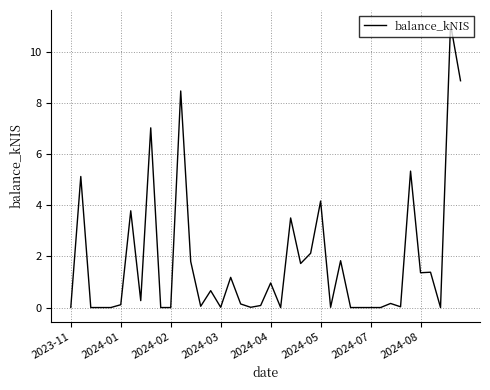

What is the maximum value shown in the chart?

11.1